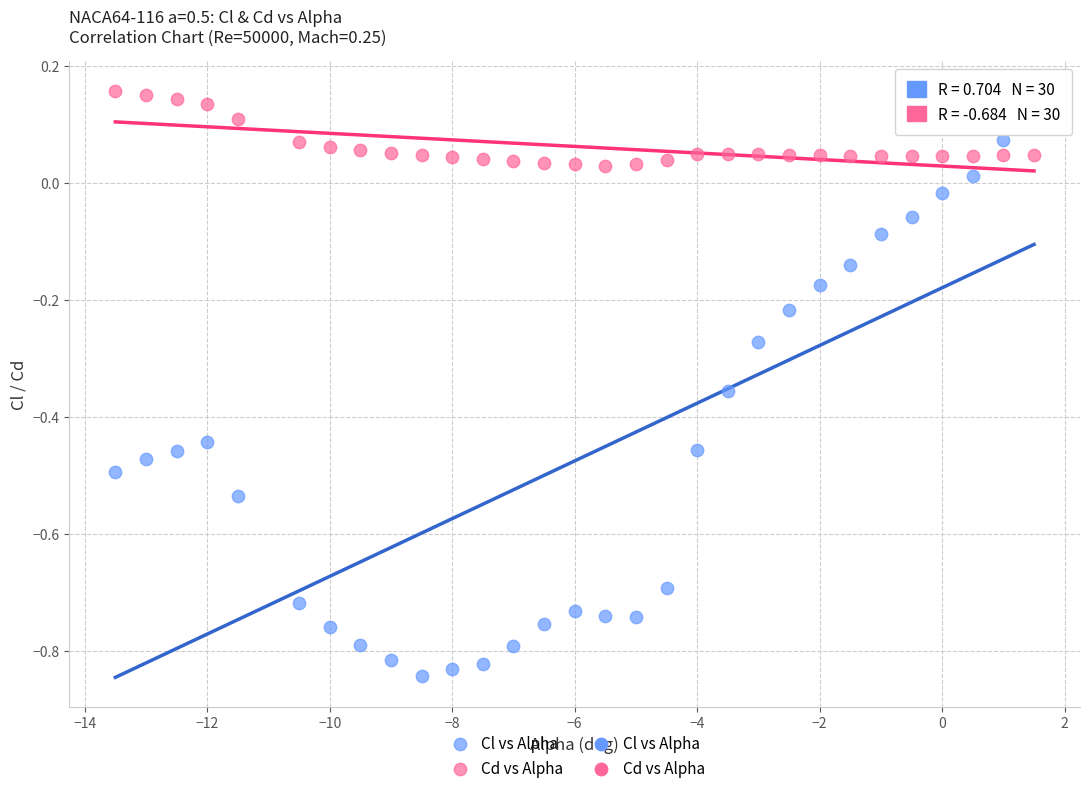

Which series has the widest spread of Y values?

Cl vs Alpha